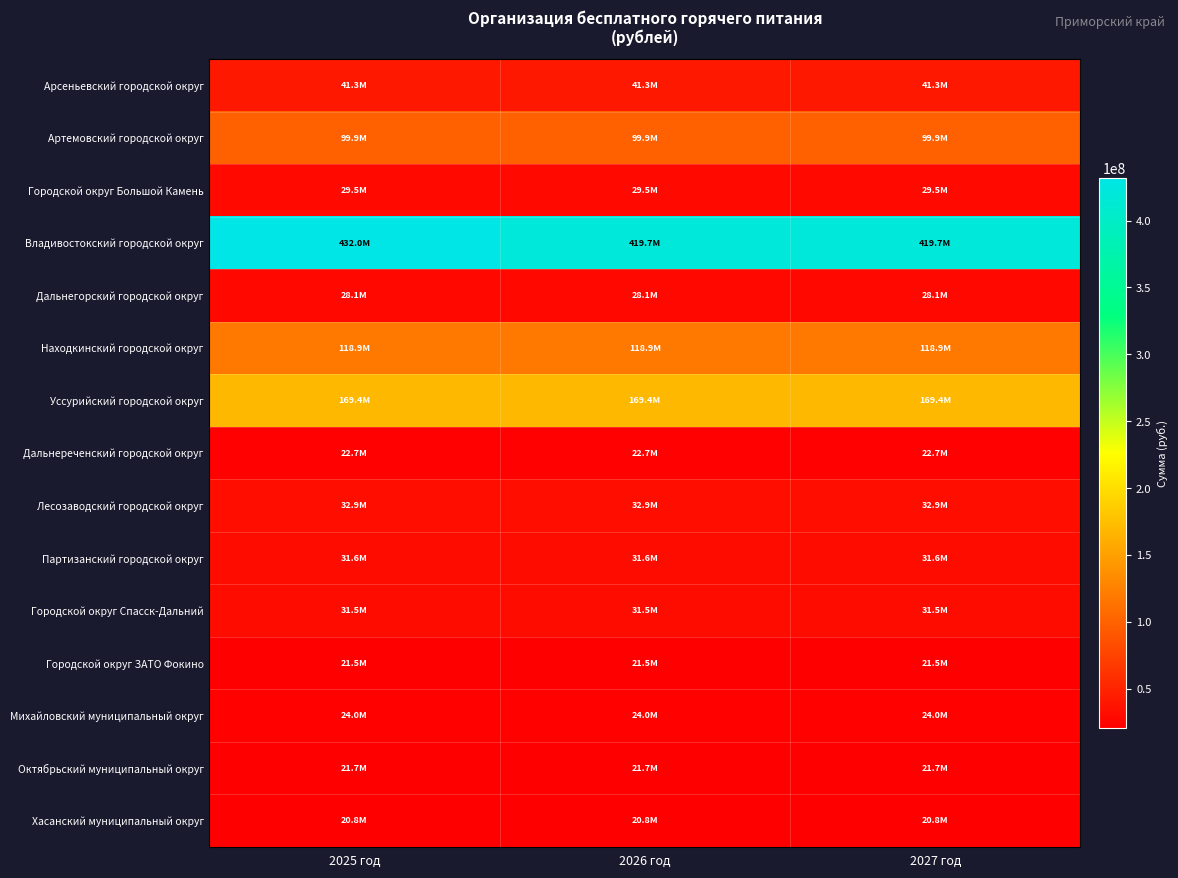

Which series changed the most between 2025 год and 2026 год?

Владивостокский городской округ